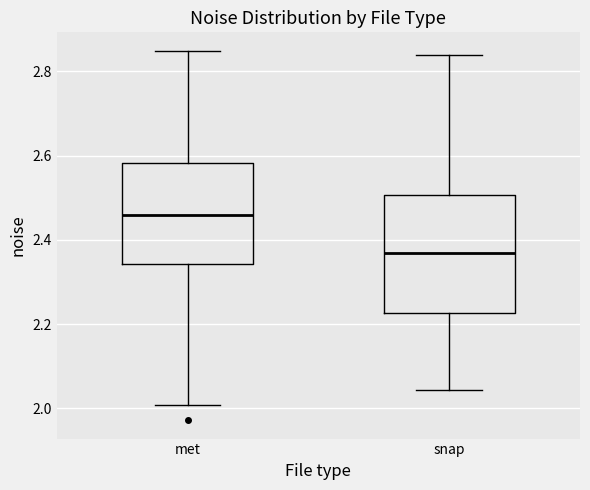

Which box is the tallest, from its lower edge to its upper edge?

snap